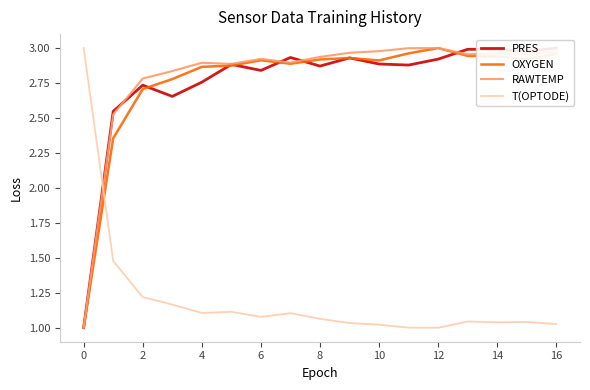

What is the minimum value shown in the chart?

1.0